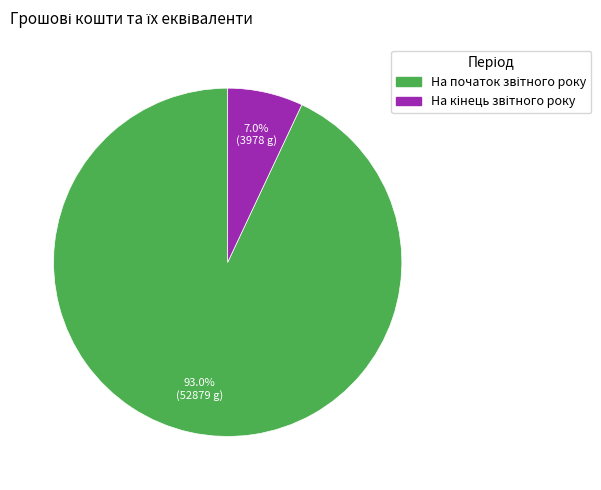

Does any single category account for the majority?

Yes